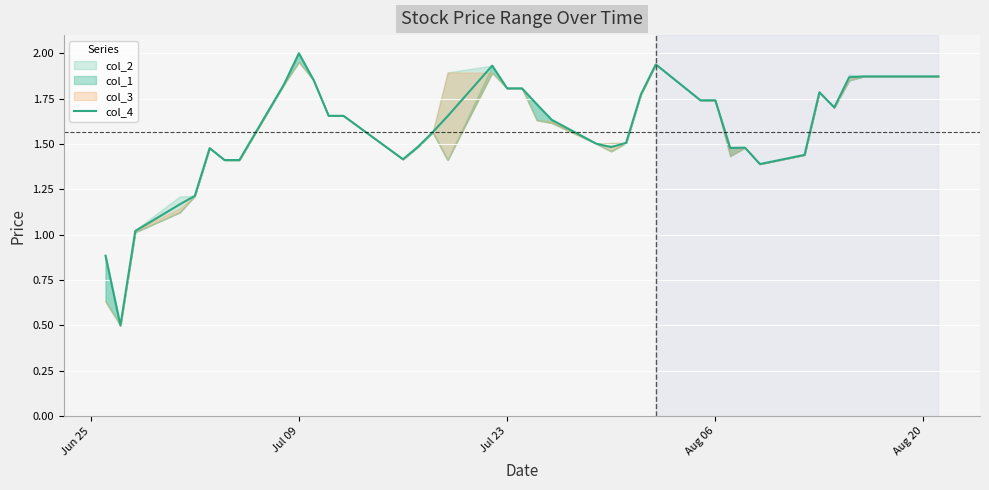

What is the maximum value for col_4?

2.0